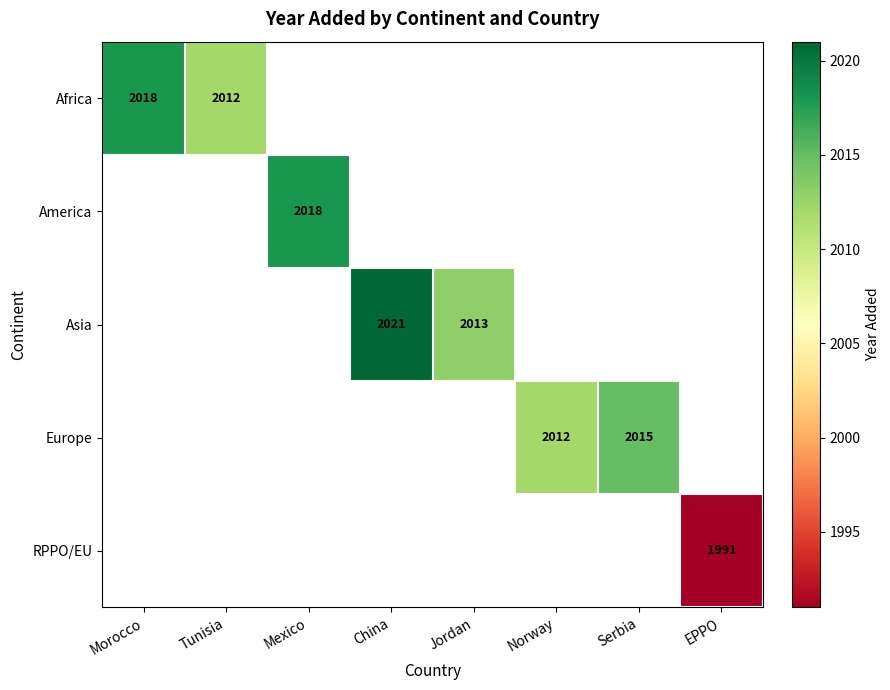

True or false: Asia has a value of 2021 at China.

True